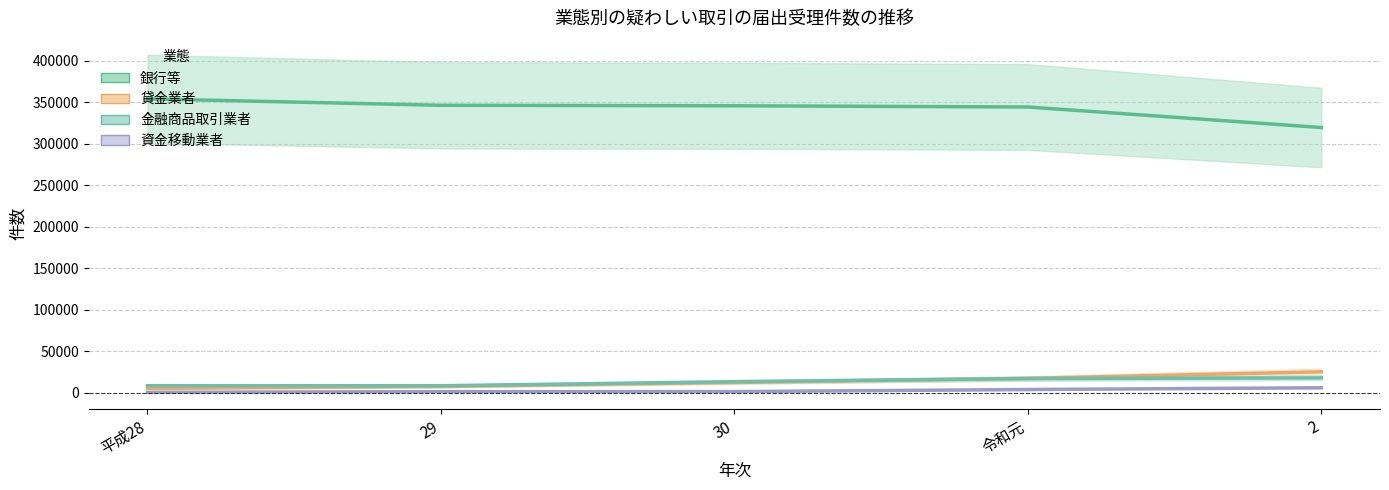

After their last crossing, which series has the higher values: 金融商品取引業者 or 貸金業者?

貸金業者